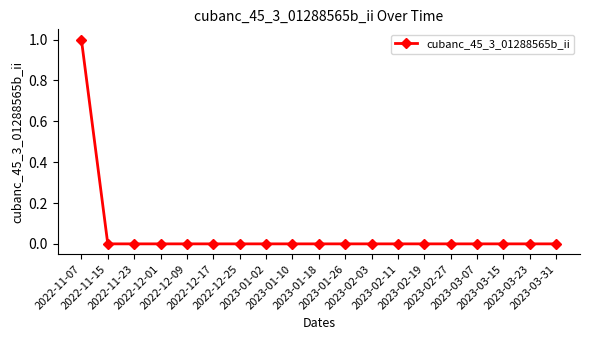

The chart shows a value of 0 at 2022-12-17. True or false?

True